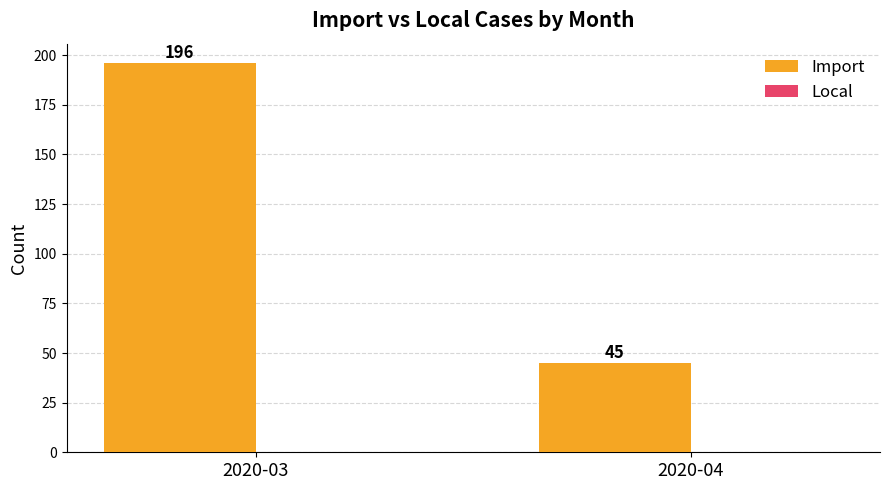

What is the change in value from 2020-03 to 2020-04?

-151